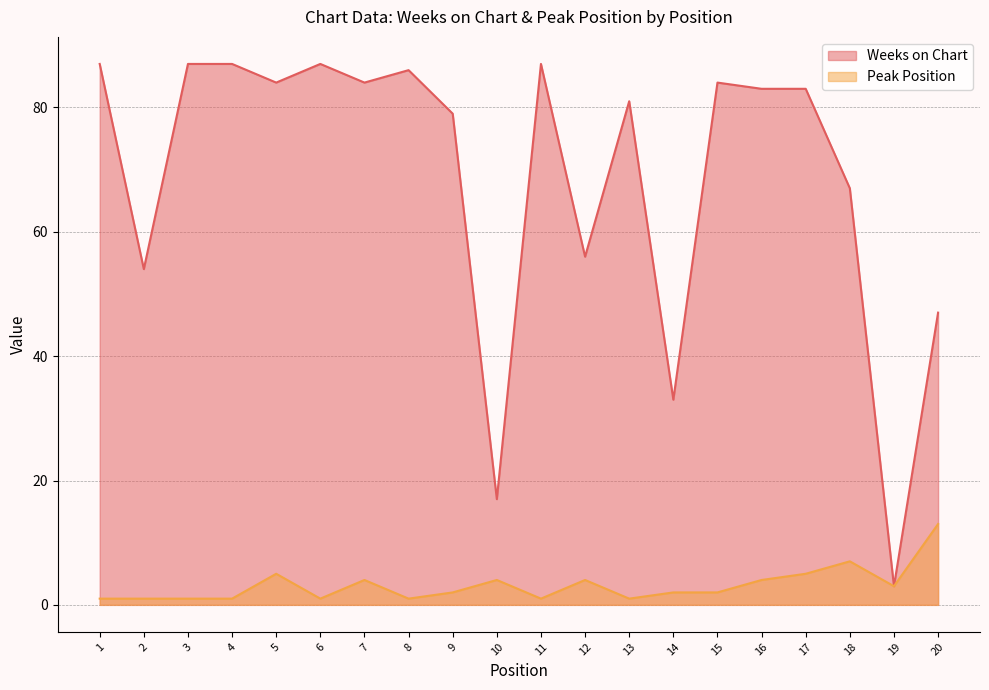

Reading left to right, extract all data points from this chart.

Weeks on Chart: 1=87	2=54	3=87	4=87	5=84	6=87	7=84	8=86	9=79	10=17	11=87	12=56	13=81	14=33	15=84	16=83	17=83	18=67	19=3	20=47
Peak Position: 1=1	2=1	3=1	4=1	5=5	6=1	7=4	8=1	9=2	10=4	11=1	12=4	13=1	14=2	15=2	16=4	17=5	18=7	19=3	20=13